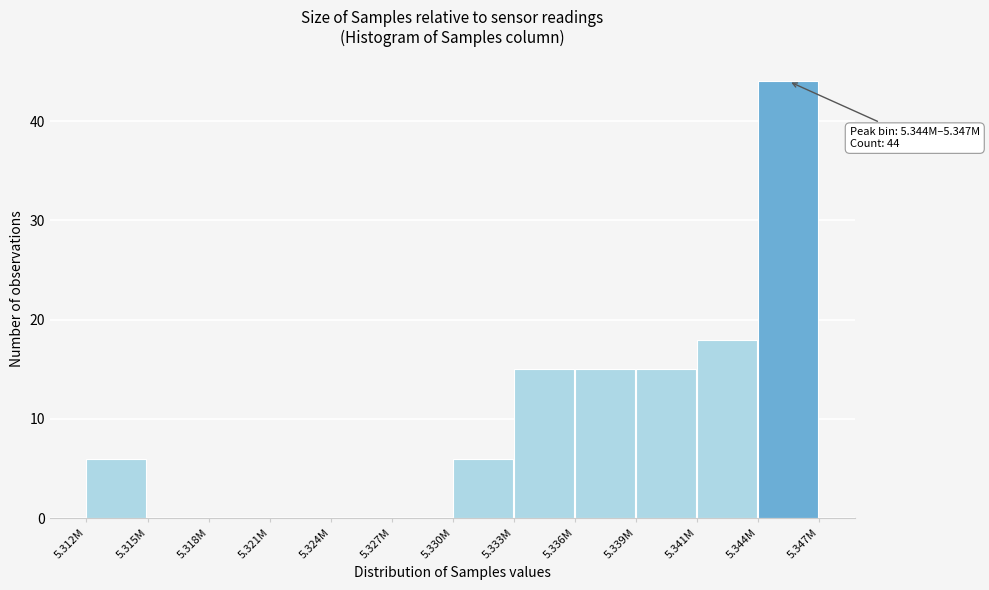

Reading left to right, extract all data points from this chart.

5.312M=6	5.315M=0	5.318M=0	5.321M=0	5.324M=0	5.327M=0	5.330M=6	5.333M=15	5.336M=15	5.339M=15	5.341M=18	5.344M=44